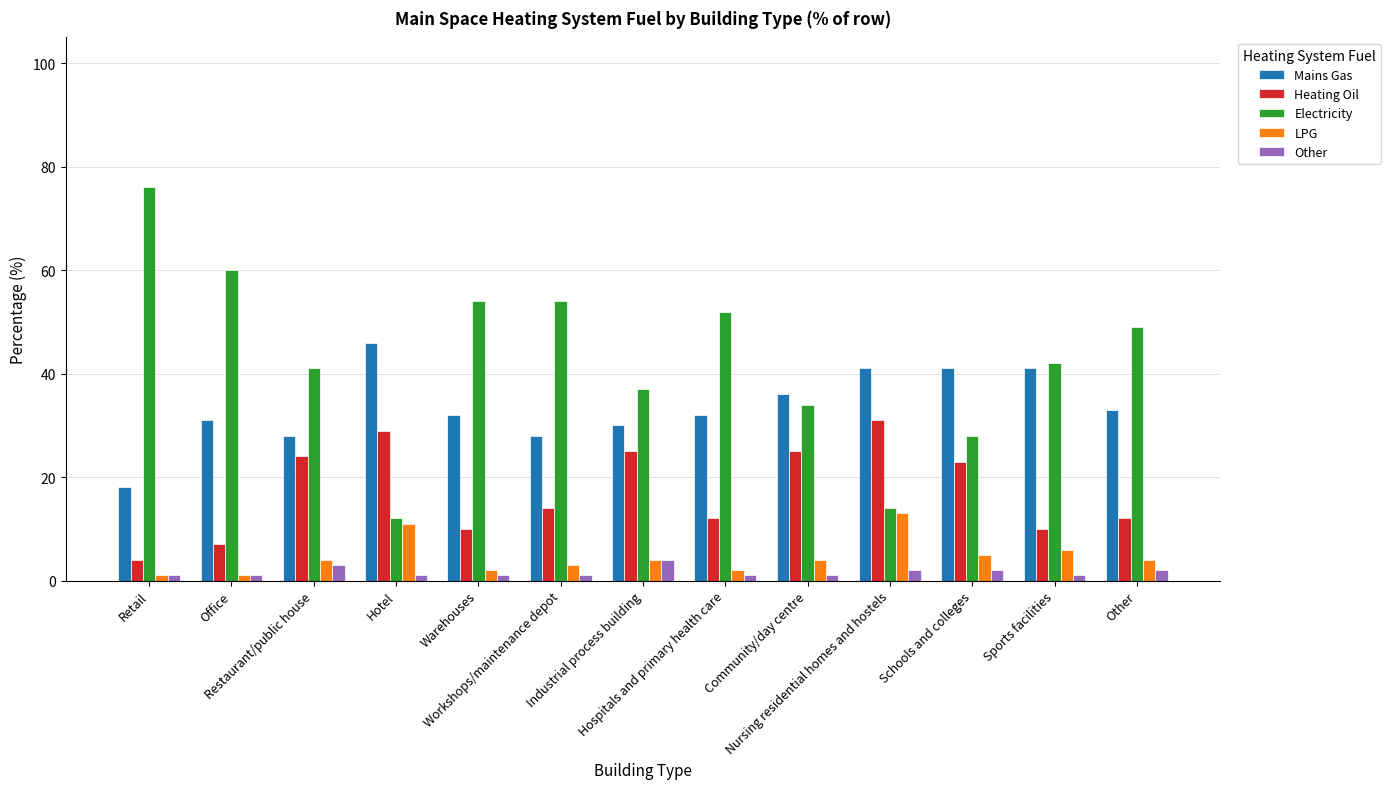

What is the difference between the Heating Oil values at Hospitals and primary health care and Industrial process building?

13